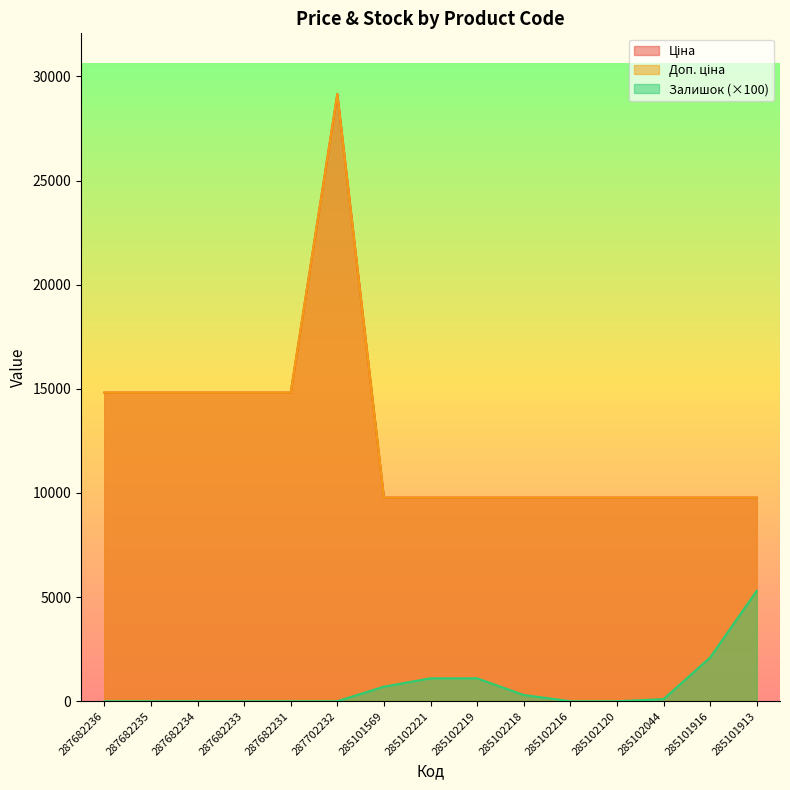

What is the difference between the highest and lowest values at 285101916?

7675.5